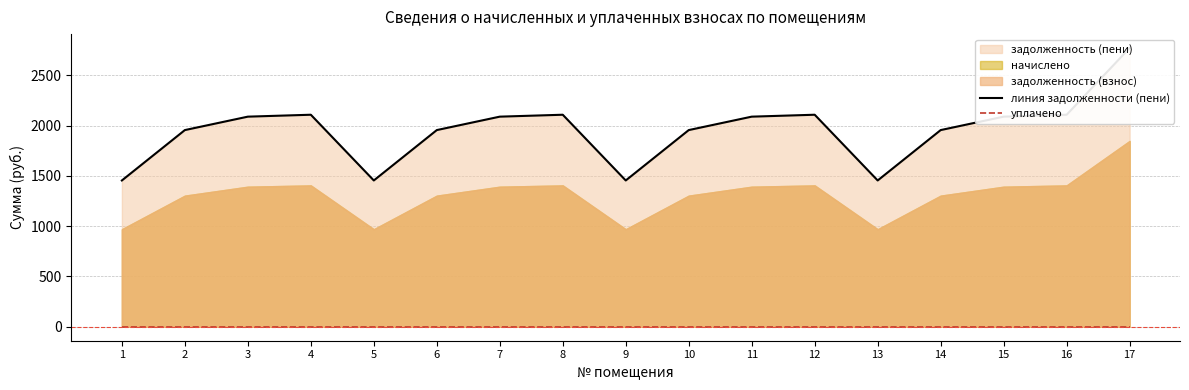

Where is the first local maximum for линия задолженности (пени)?

4